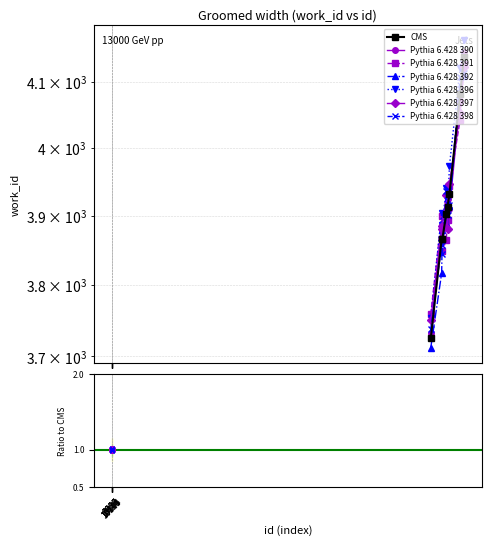

What is the difference between the values at 10103 and 10640?

236